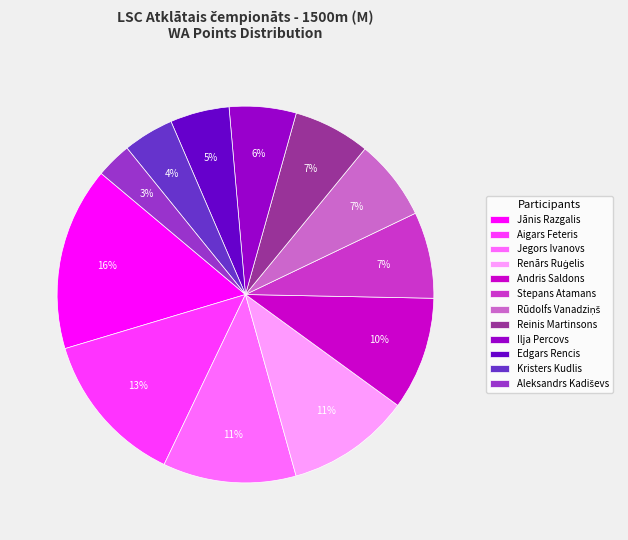

True or false: Edgars Rencis accounts for 5% of the total.

True